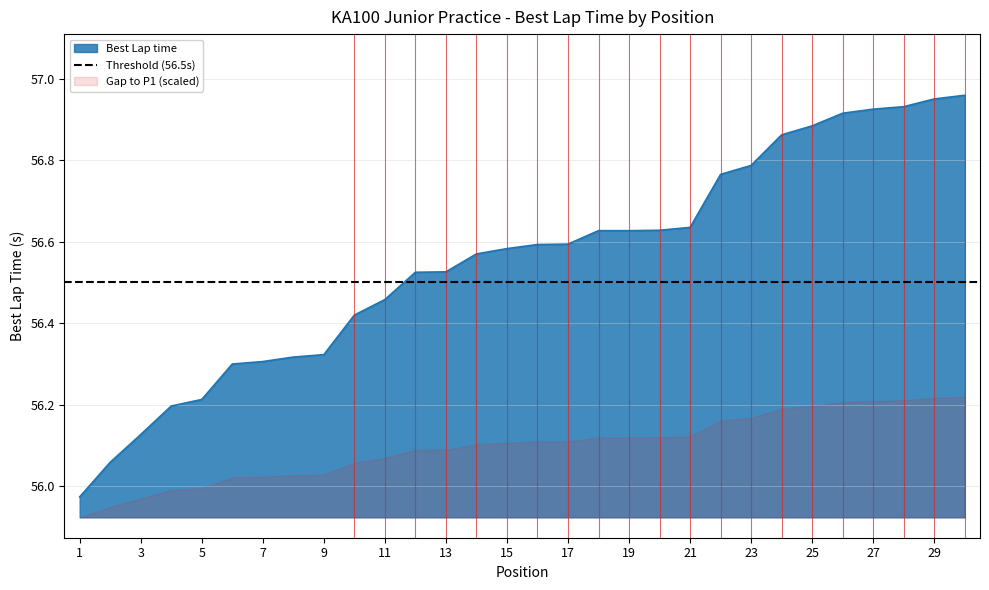

The chart shows a value of 101.5 at 18. True or false?

False